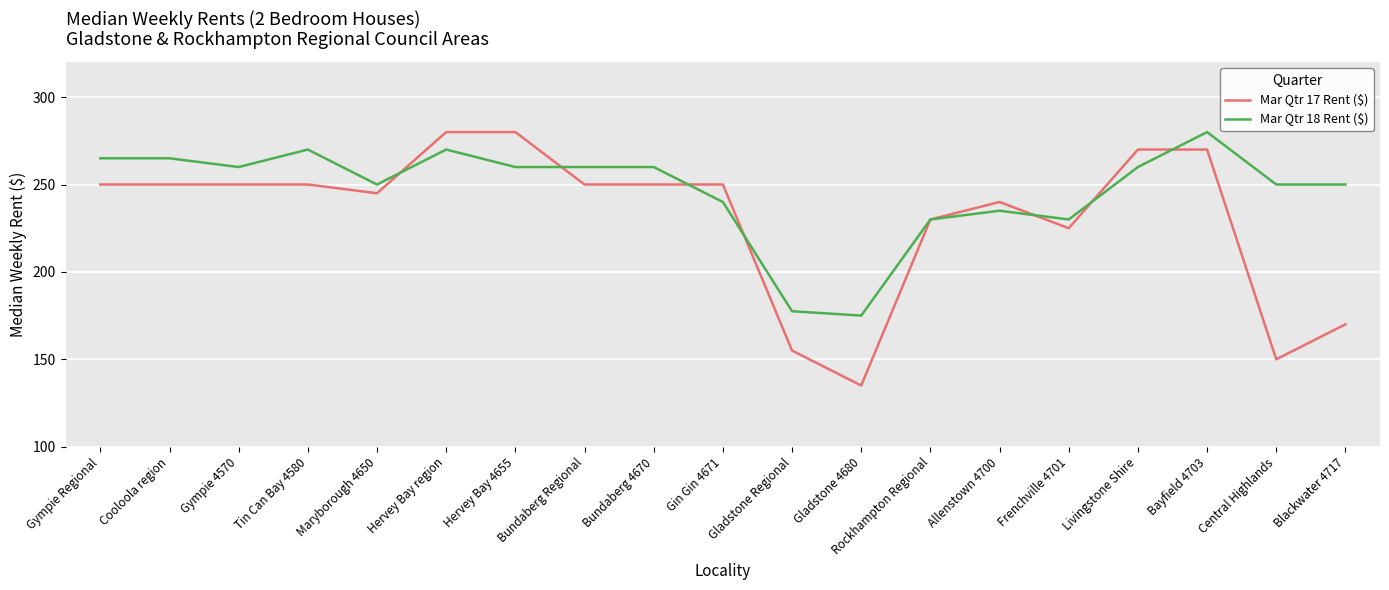

How many categories are shown in the chart?

19